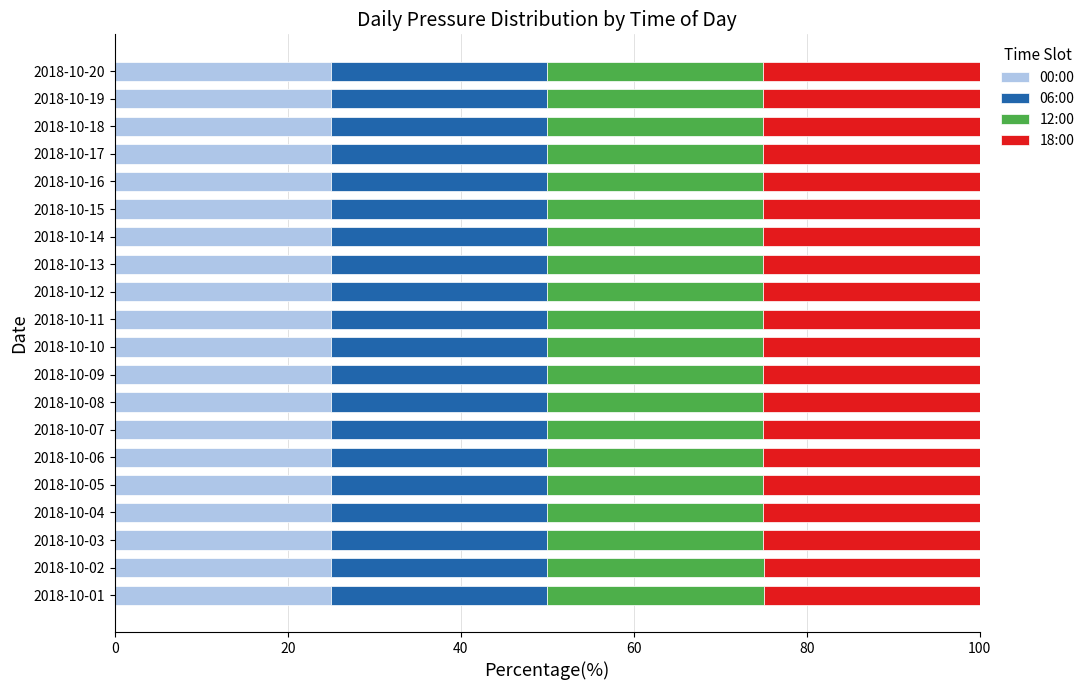

The 00:00 series shows 36.8 at 2018-10-18. True or false?

False